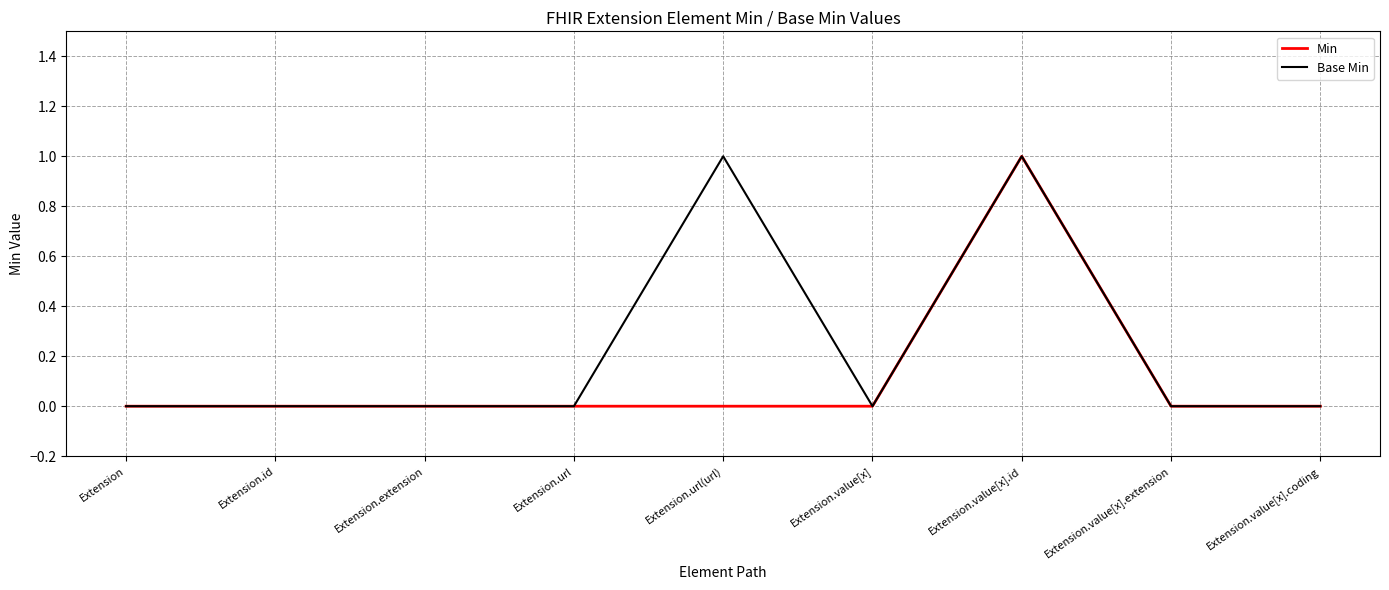

What position from the left is Extension?

1